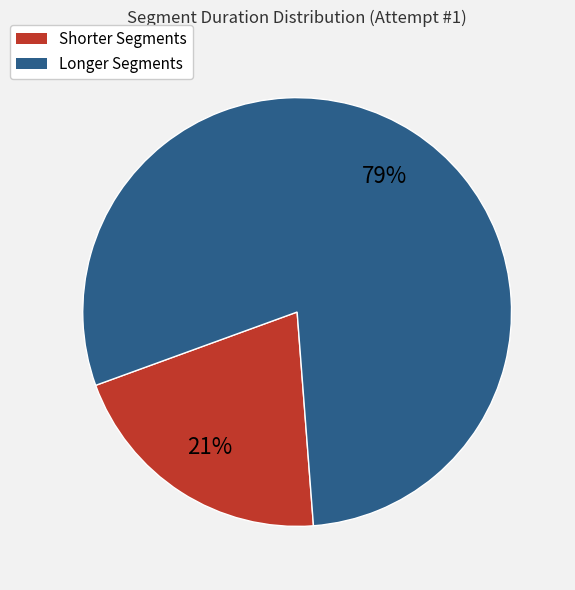

To the nearest percent, what is the average slice percentage?

50%